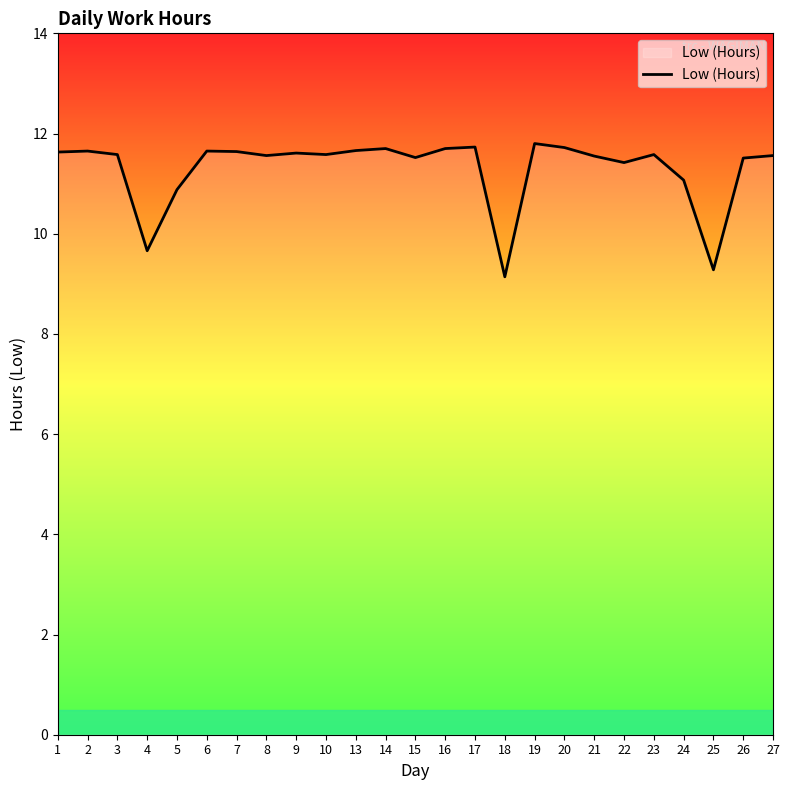

What is the smallest value displayed?

9.1